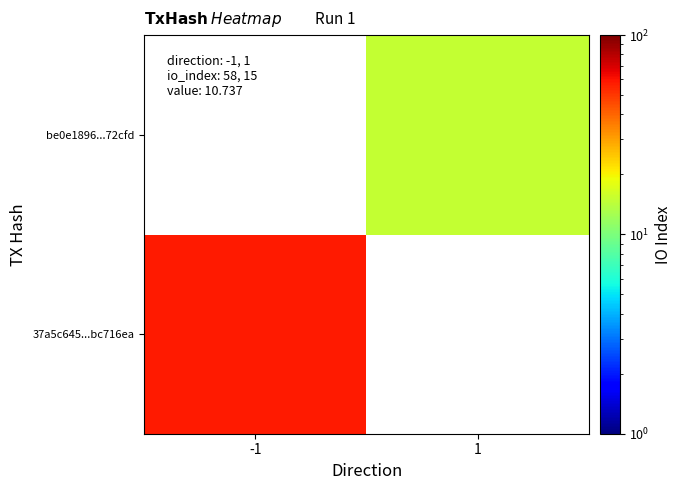

How many values in 37a5c645...bc716ea are above zero?

1